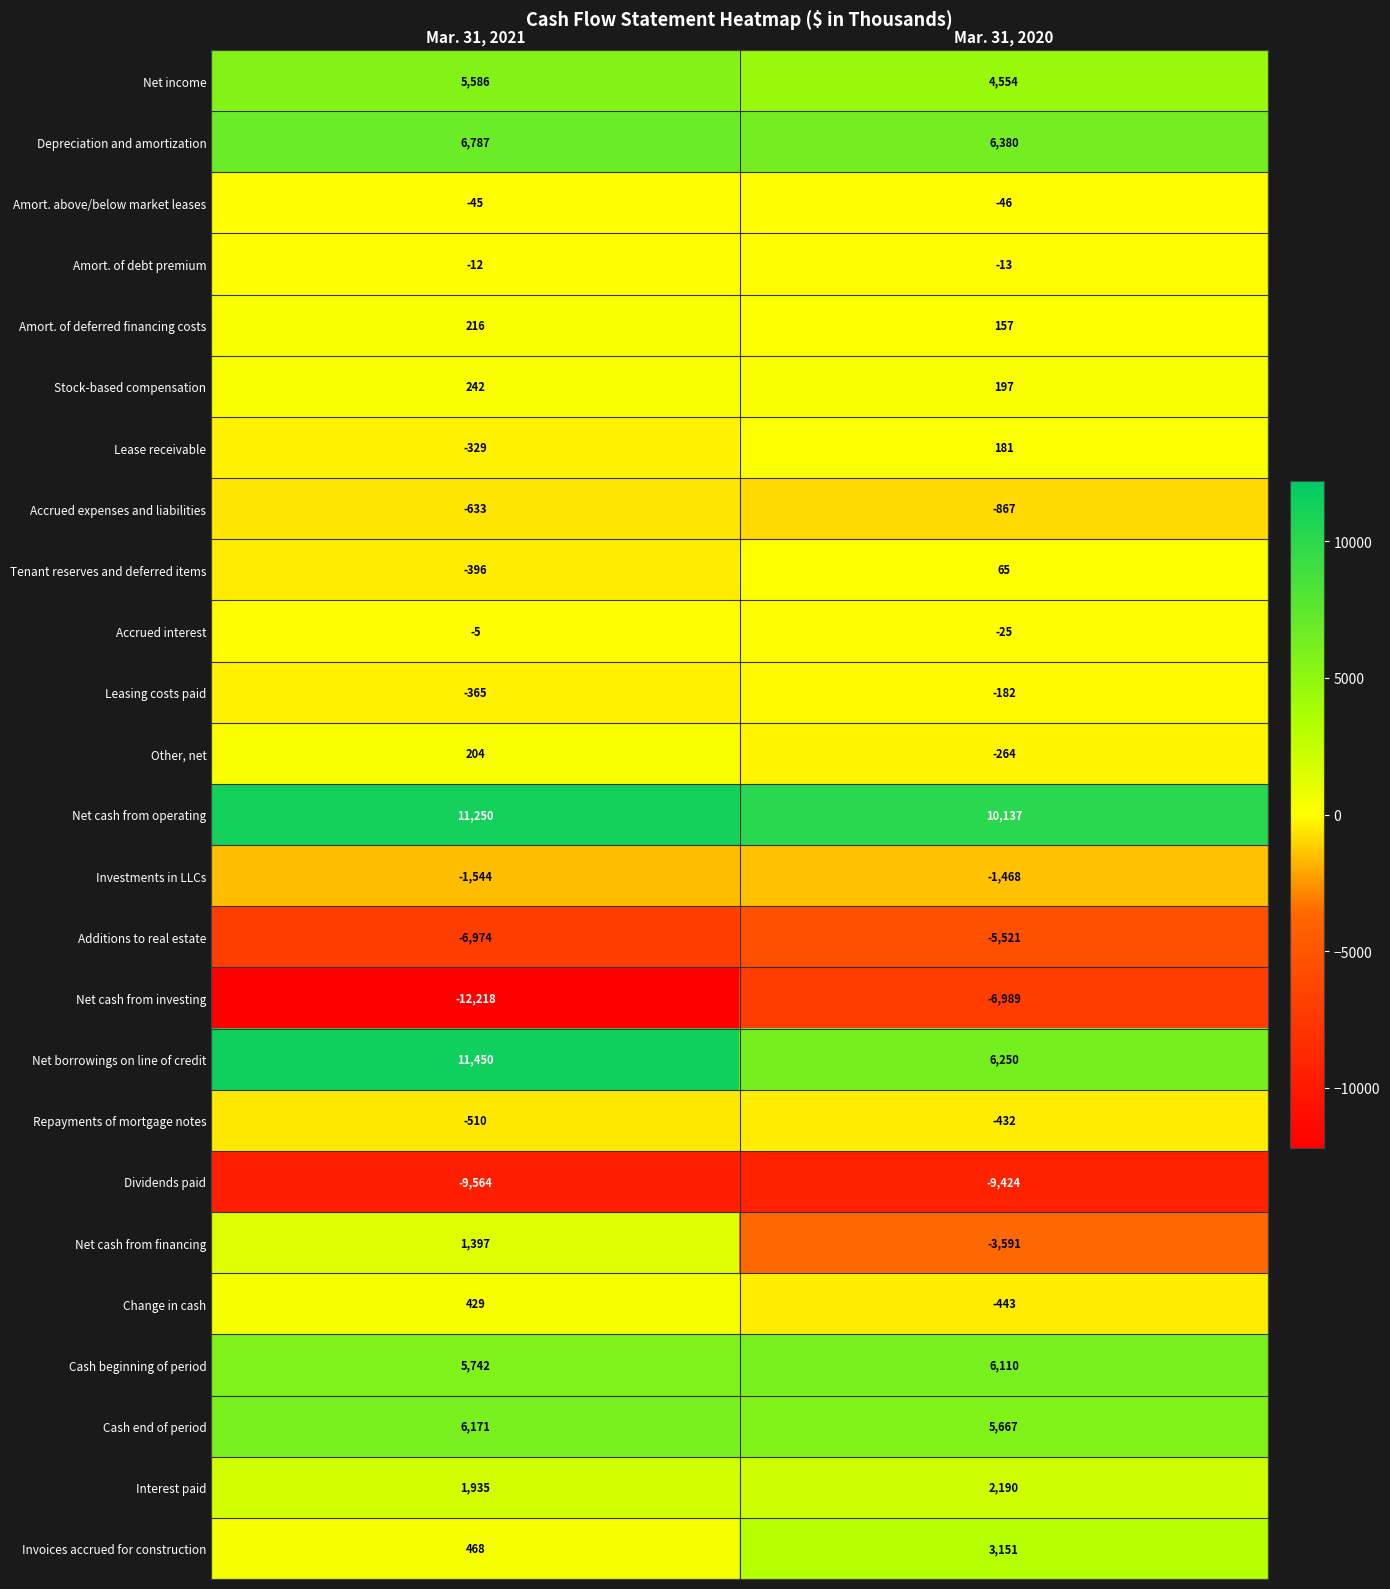

Rank the series by their maximum value, from highest to lowest.

Net borrowings on line of credit, Net cash from operating, Depreciation and amortization, Cash end of period, Cash beginning of period, Net income, Invoices accrued for construction, Interest paid, Net cash from financing, Change in cash, Stock-based compensation, Amort. of deferred financing costs, Other, net, Lease receivable, Tenant reserves and deferred items, Accrued interest, Amort. of debt premium, Amort. above/below market leases, Leasing costs paid, Repayments of mortgage notes, Accrued expenses and liabilities, Investments in LLCs, Additions to real estate, Net cash from investing, Dividends paid